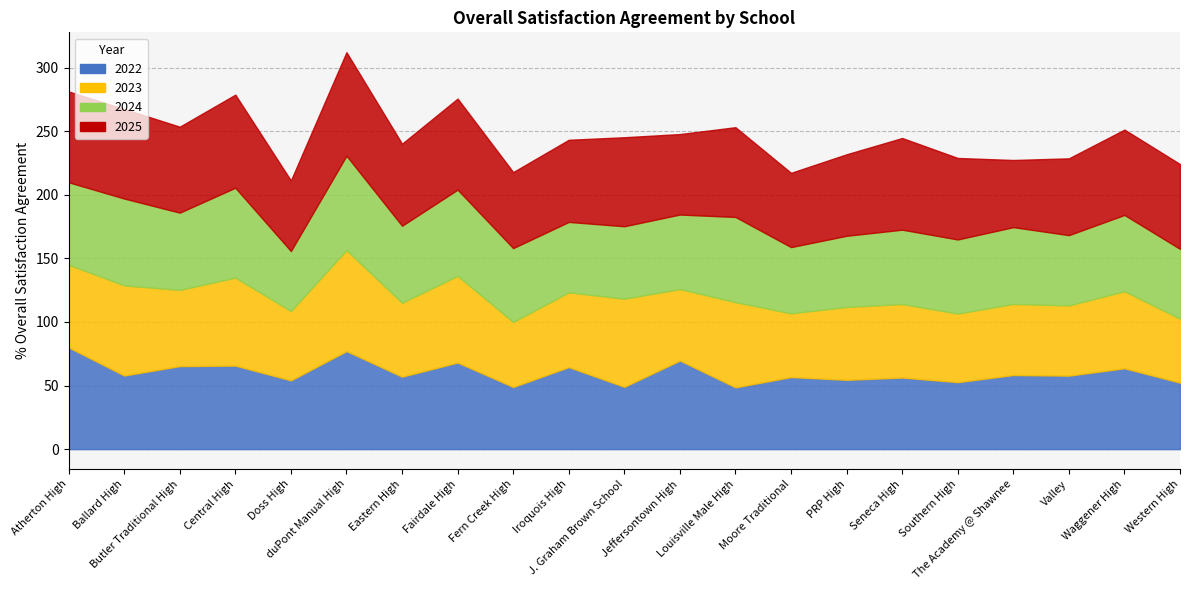

What are all the series names shown in the legend?

2022, 2023, 2024, 2025